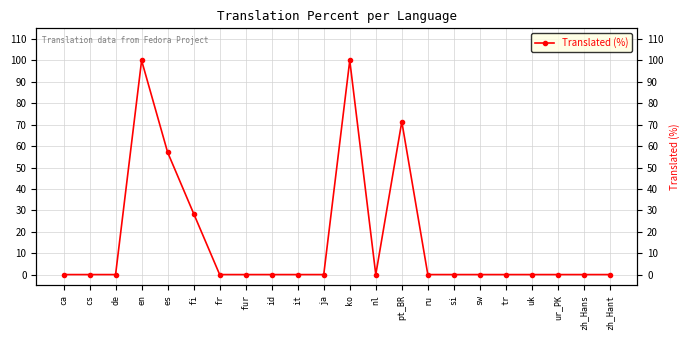

True or false: the data has more than 2 interior local peaks.

True